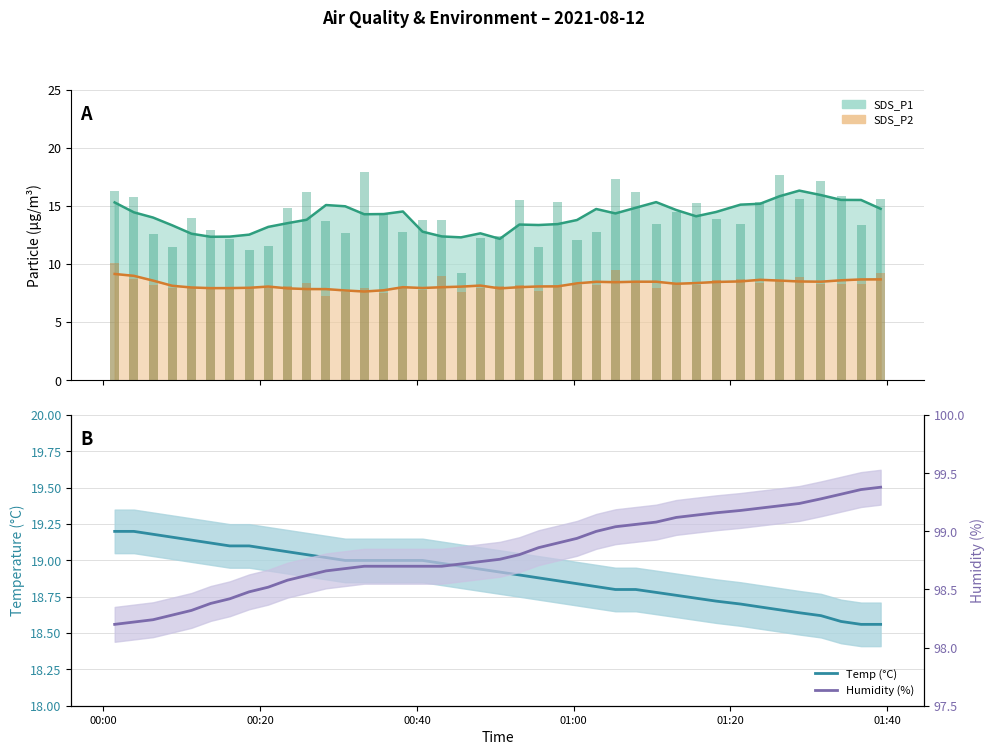

List the series in order of their peak value, lowest first.

SDS_P2, SDS_P1, Temp (°C), Humidity (%)